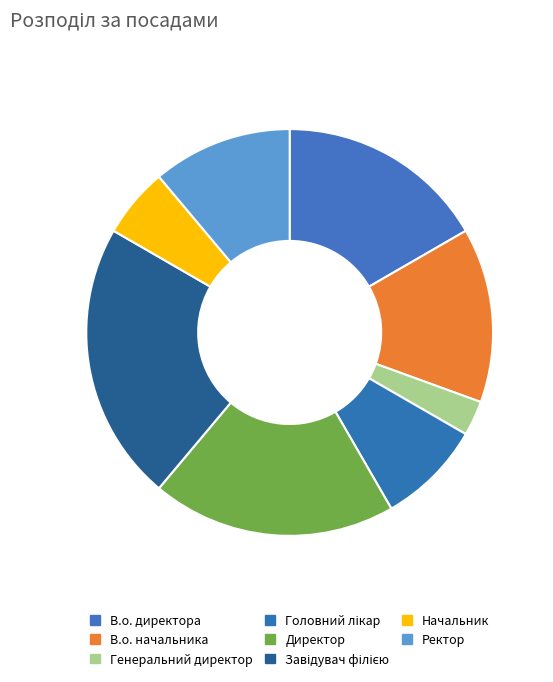

How much of the chart is everything except Начальник?

94.4%